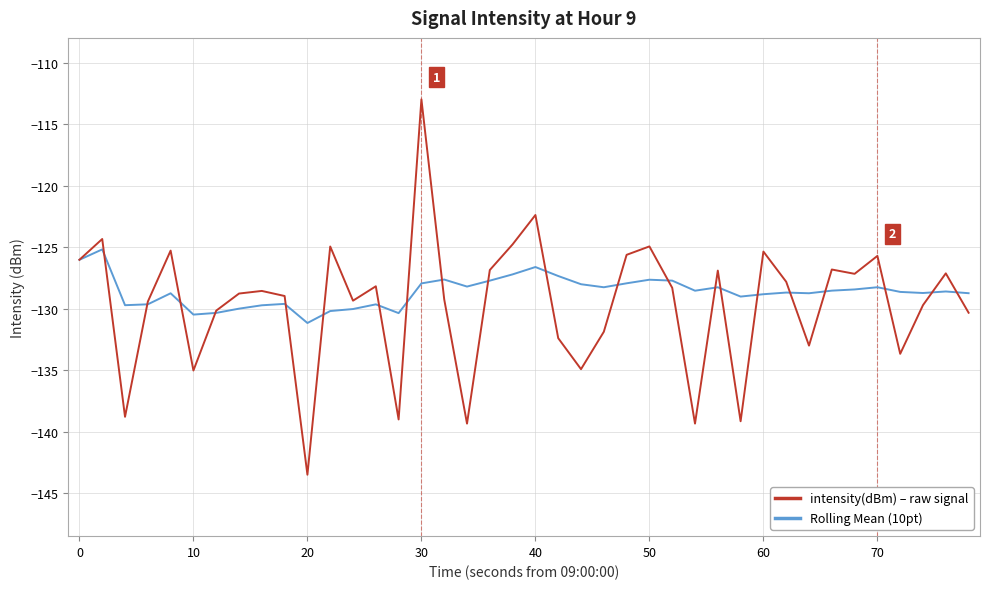

What are all the series names shown in the legend?

intensity(dBm) – raw signal, Rolling Mean (10pt)